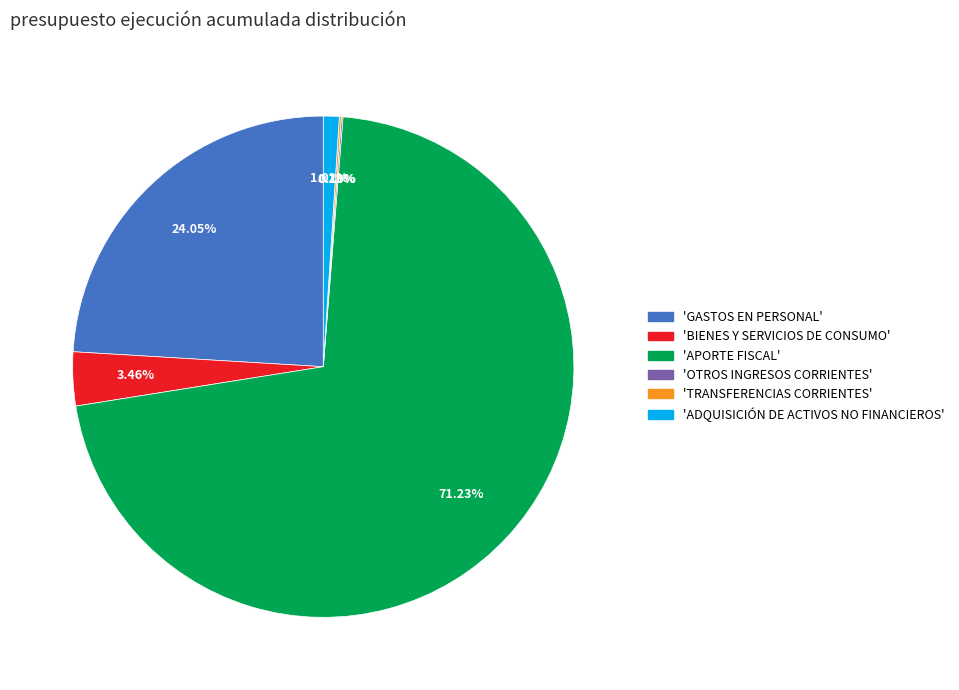

Is there any slice that represents more than half of the pie?

Yes